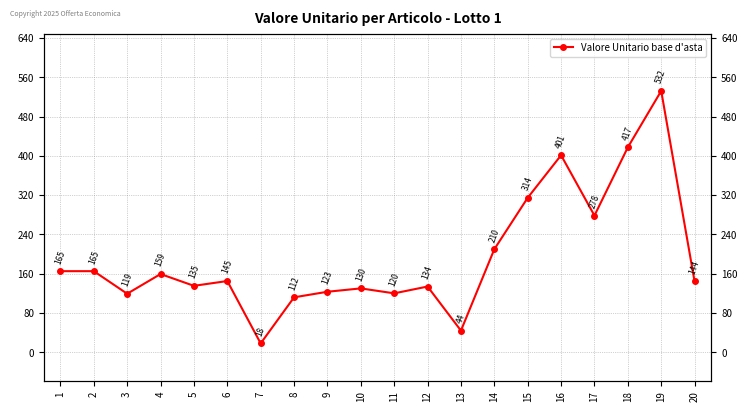

Rank the categories by value from lowest to highest.

7, 13, 8, 3, 11, 9, 10, 12, 5, 20, 6, 4, 1, 2, 14, 17, 15, 16, 18, 19